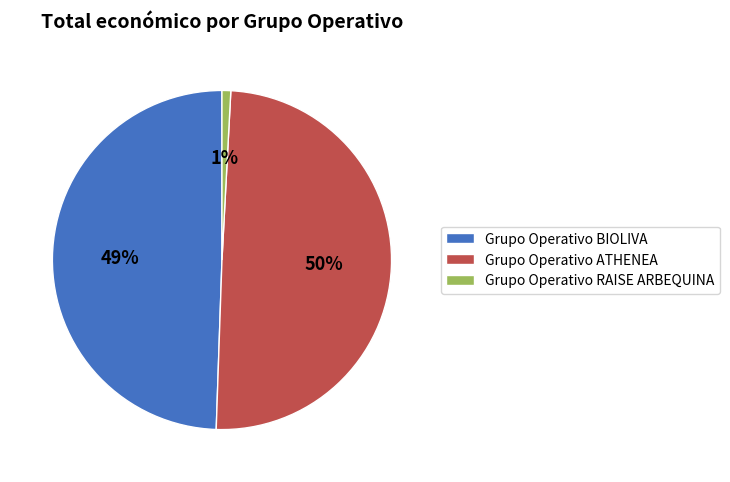

Is Grupo Operativo BIOLIVA the majority of the pie?

No